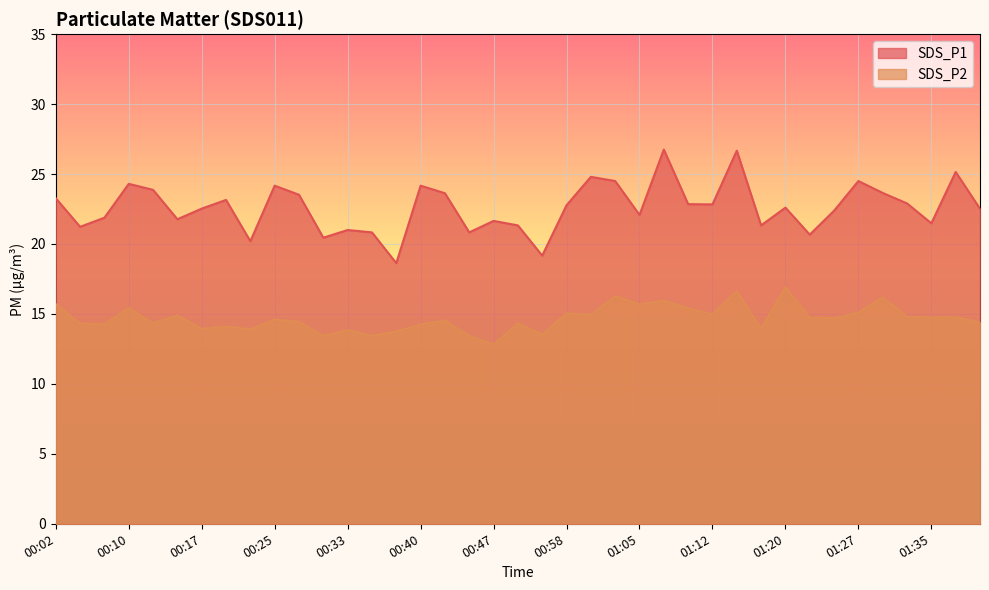

True or false: SDS_P1 has a value of 13.0 at 01:32.

False